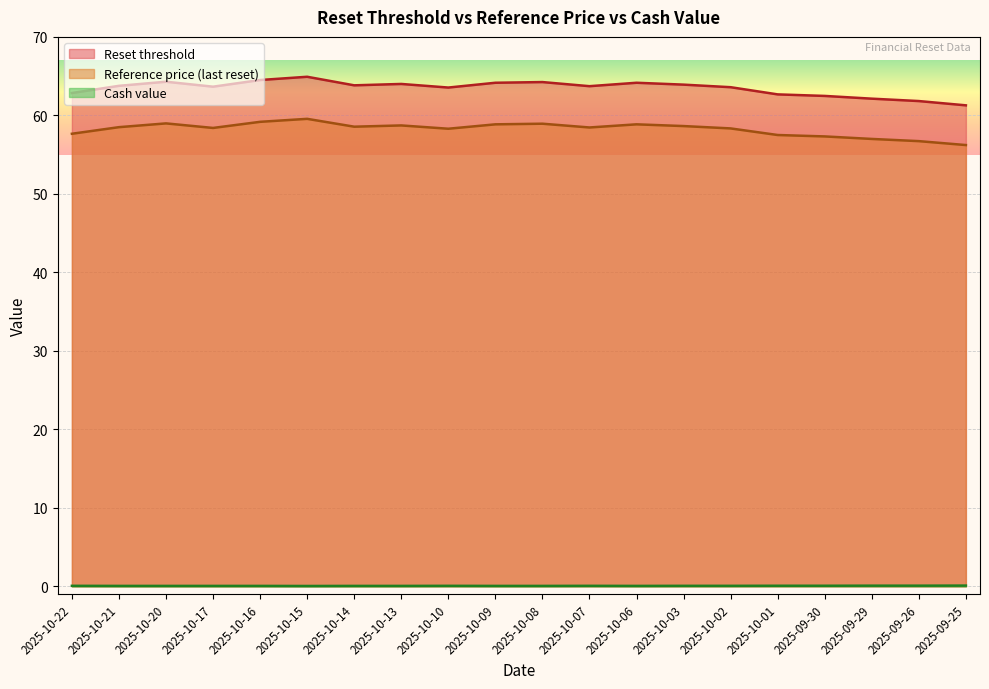

What position from the left is 2025-10-01?

16